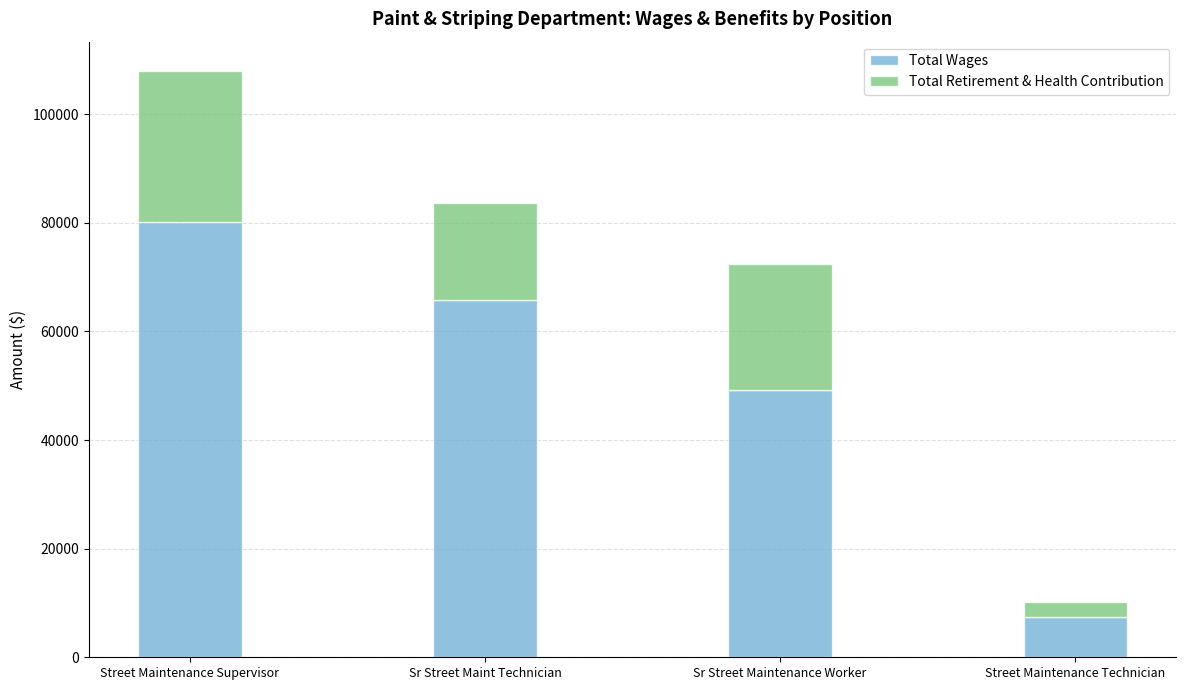

What is the difference between the second highest and minimum values in the Total Wages series?

58466